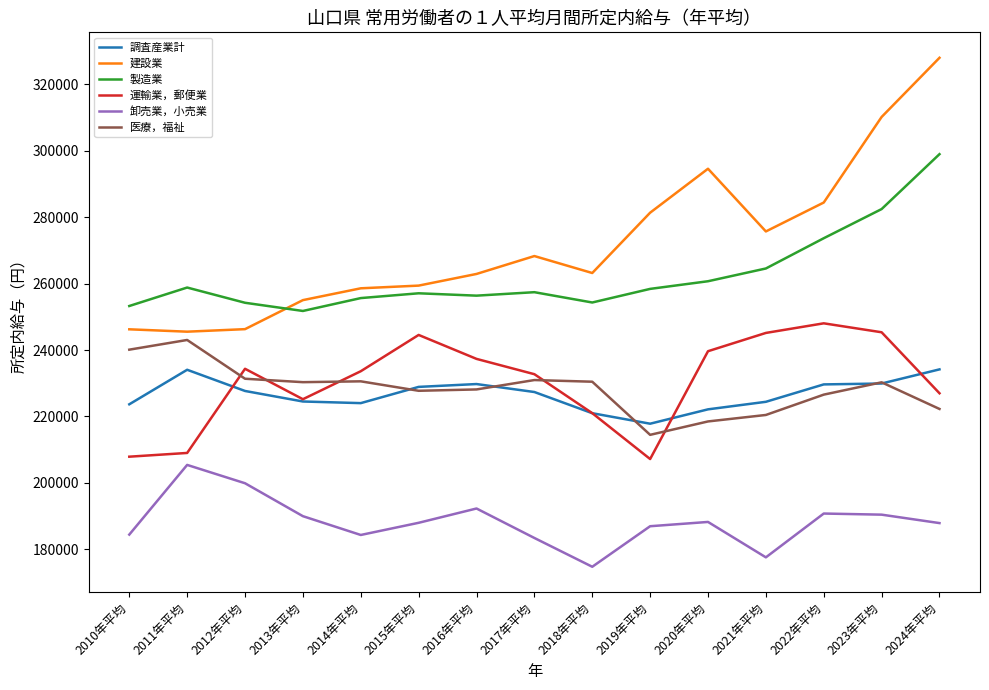

The value of 調査産業計 at 2023年平均 is 229917. True or false?

True